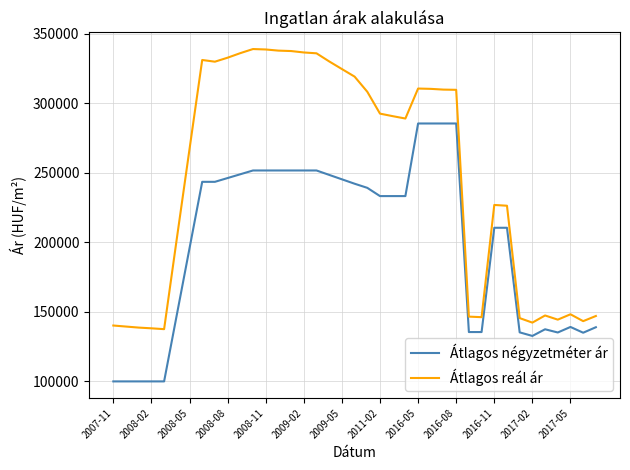

What is the smallest value displayed?

100000